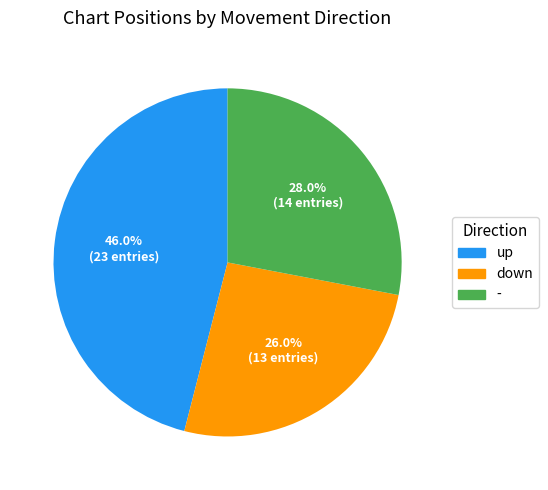

What is the ratio of the value at - to the value at up?

0.6